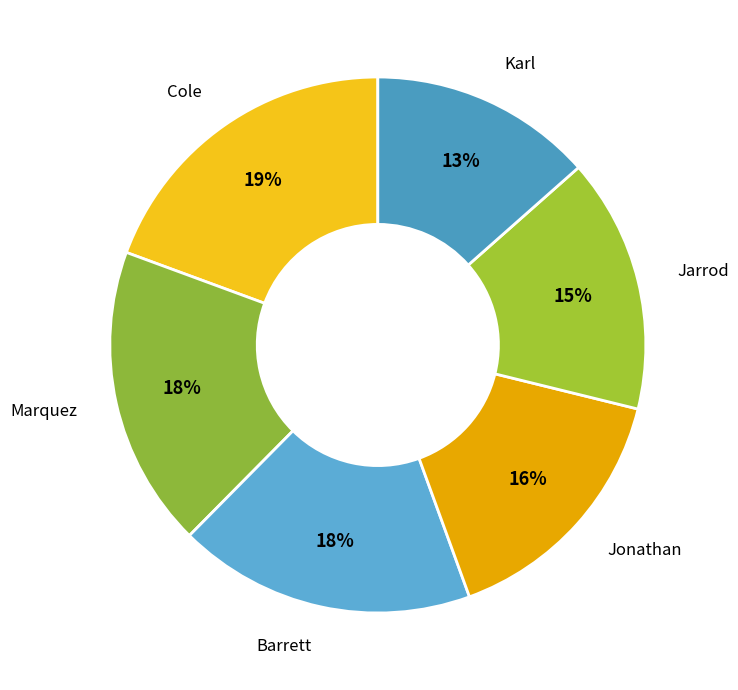

Count the number of slices in the pie.

6